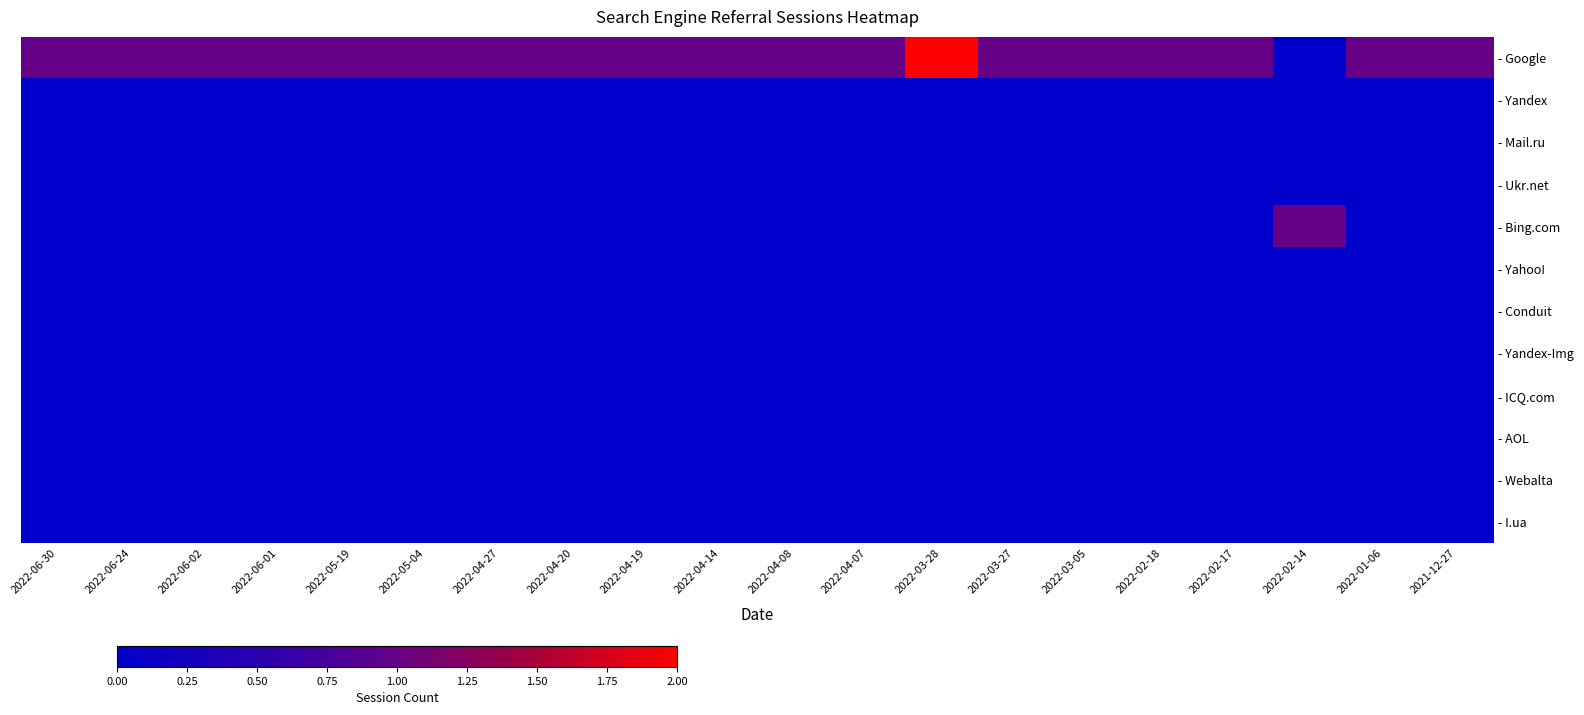

Rank the series at 2022-01-06 from lowest to highest value.

- Yandex, - Mail.ru, - Ukr.net, - Bing.com, - Yahoo!, - Conduit, - Yandex-Img, - ICQ.com, - AOL, - Webalta, - I.ua, - Google